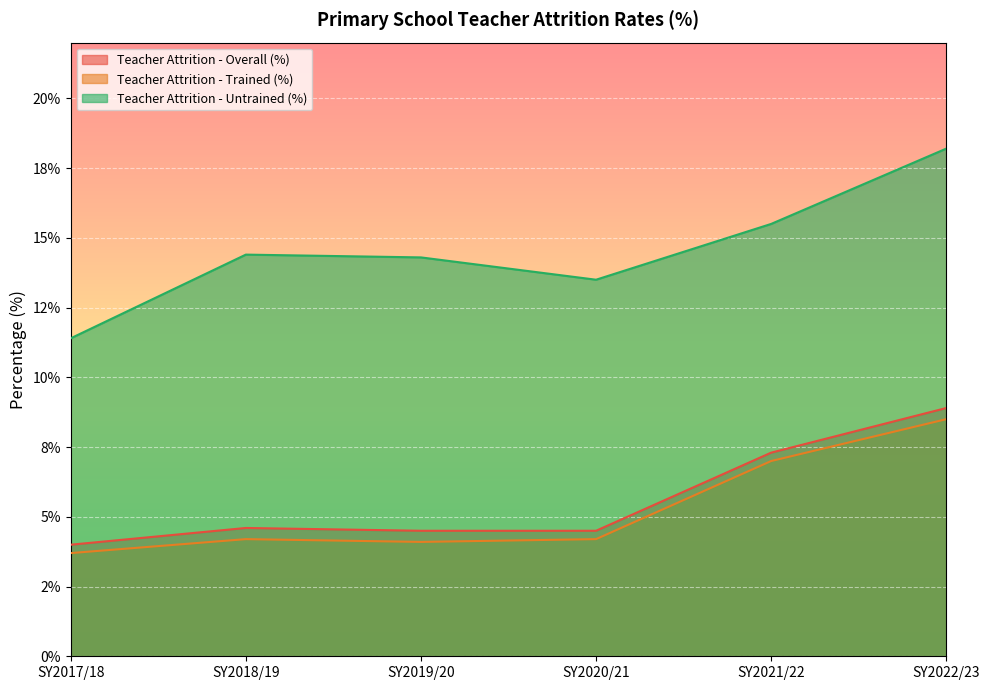

What is the difference between the maximum and second lowest values in the Teacher Attrition - Trained (%) series?

4.4